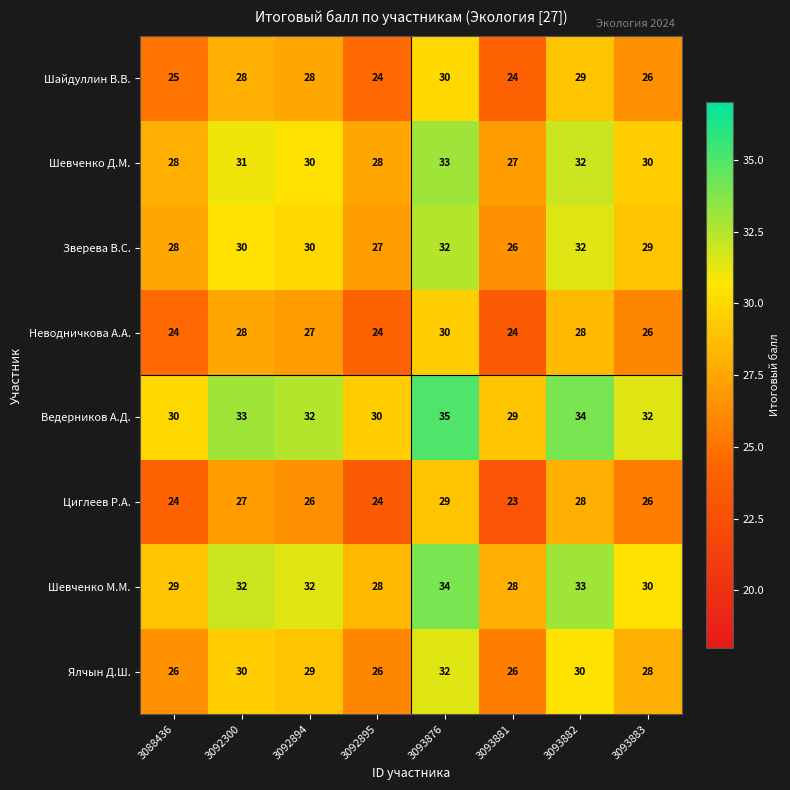

How many Циглеев Р.А. values are between 24 and 28?

6